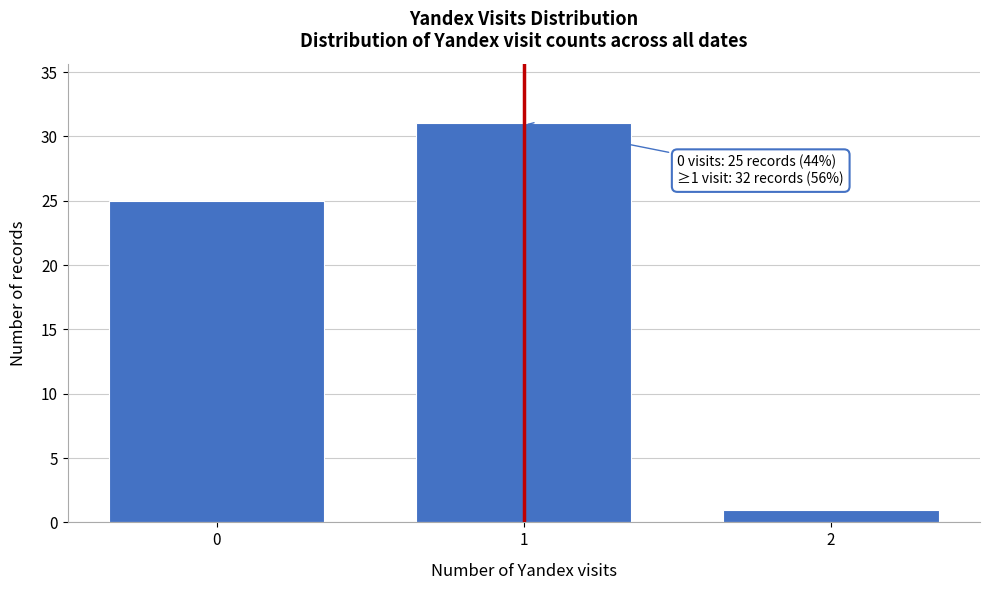

Reading left to right, extract all data points from this chart.

0=25	1=31	2=1